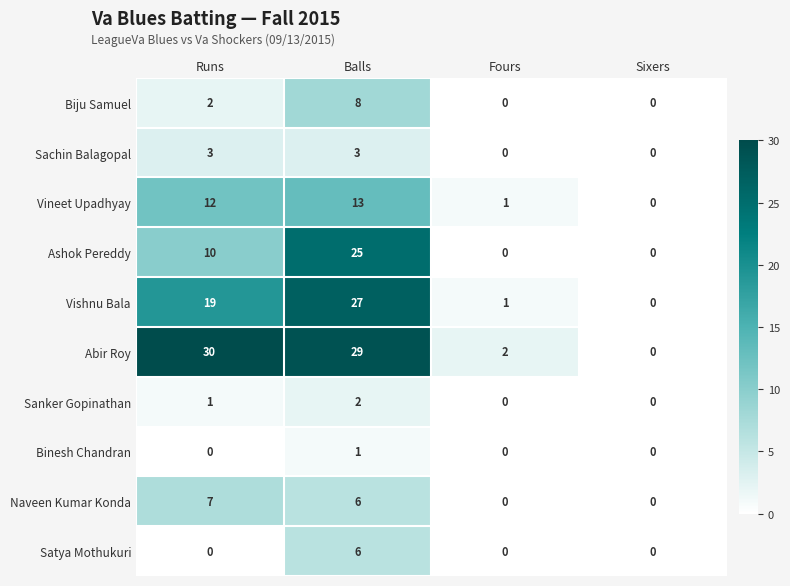

Rank the series by their maximum value, from highest to lowest.

Abir Roy, Vishnu Bala, Ashok Pereddy, Vineet Upadhyay, Biju Samuel, Naveen Kumar Konda, Satya Mothukuri, Sachin Balagopal, Sanker Gopinathan, Binesh Chandran